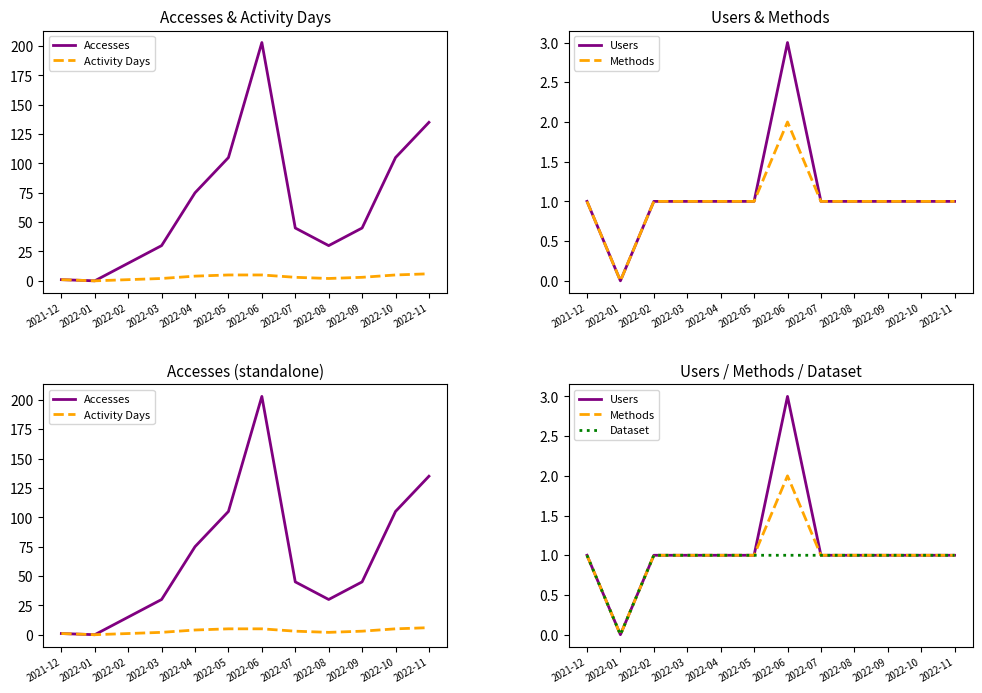

True or false: Users and Dataset intersect in this chart.

False